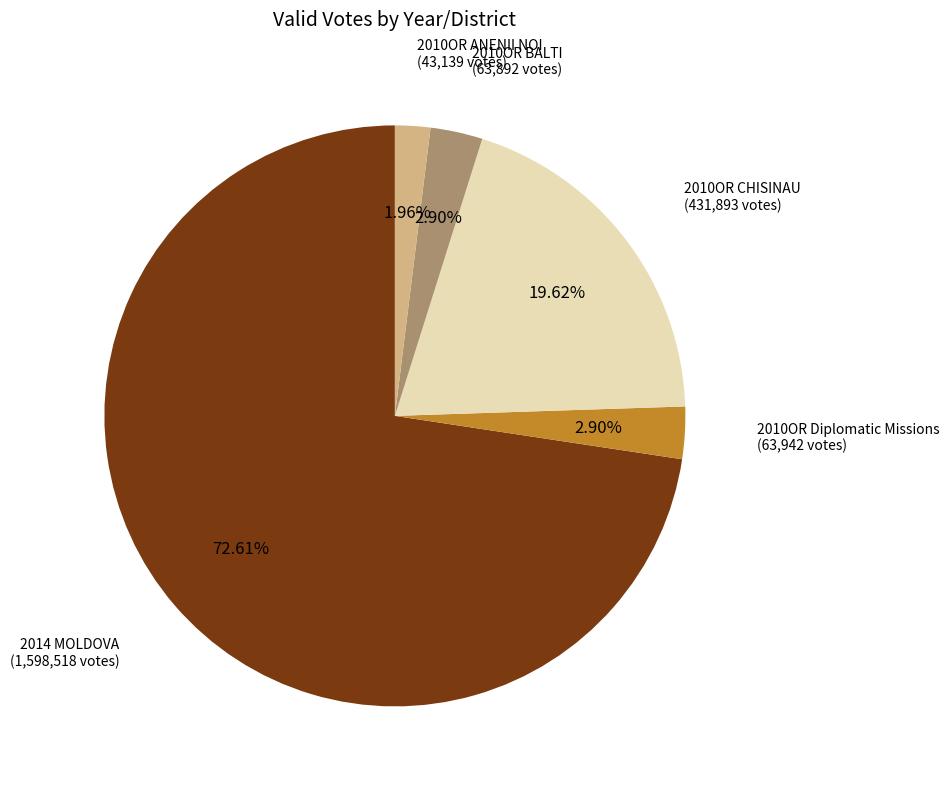

Is there any slice that represents more than half of the pie?

Yes